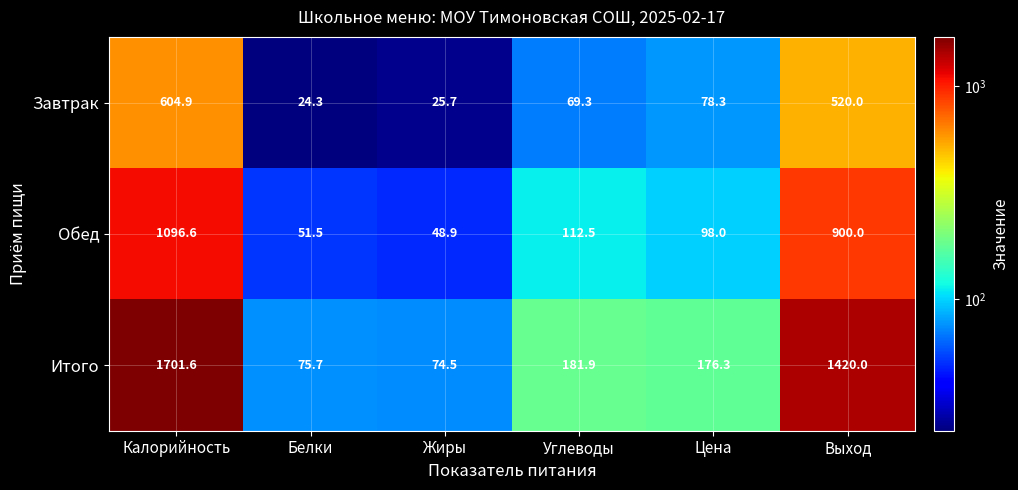

Reading right to left, transcribe all the data shown in this chart.

Завтрак: Выход=520.0	Цена=78.3	Углеводы=69.3	Жиры=25.7	Белки=24.3	Калорийность=604.9
Обед: Выход=900.0	Цена=98.0	Углеводы=112.5	Жиры=48.9	Белки=51.5	Калорийность=1096.6
Итого: Выход=1420.0	Цена=176.3	Углеводы=181.9	Жиры=74.5	Белки=75.7	Калорийность=1701.6